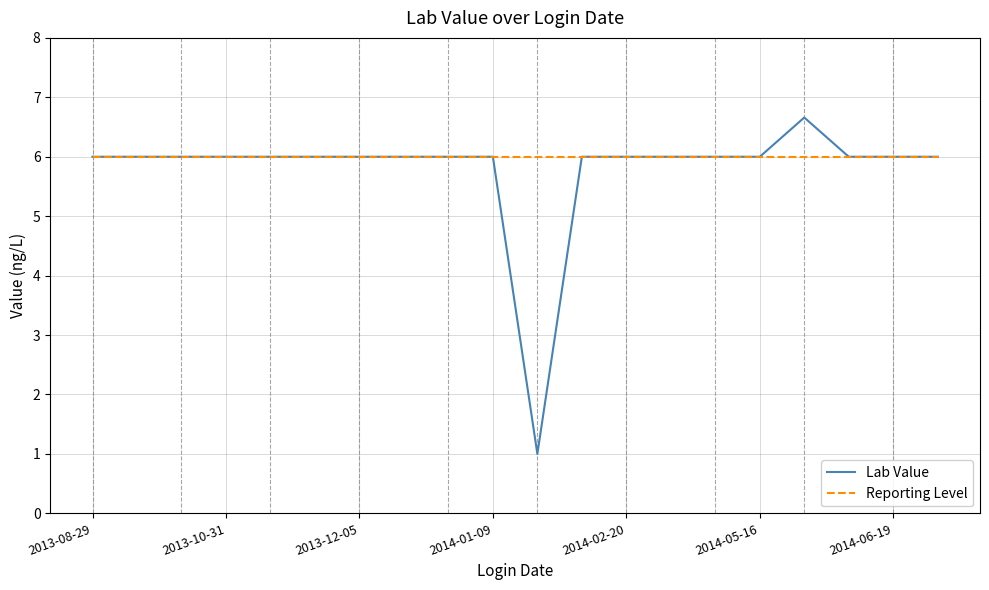

Which series has the largest total across all categories?

Reporting Level